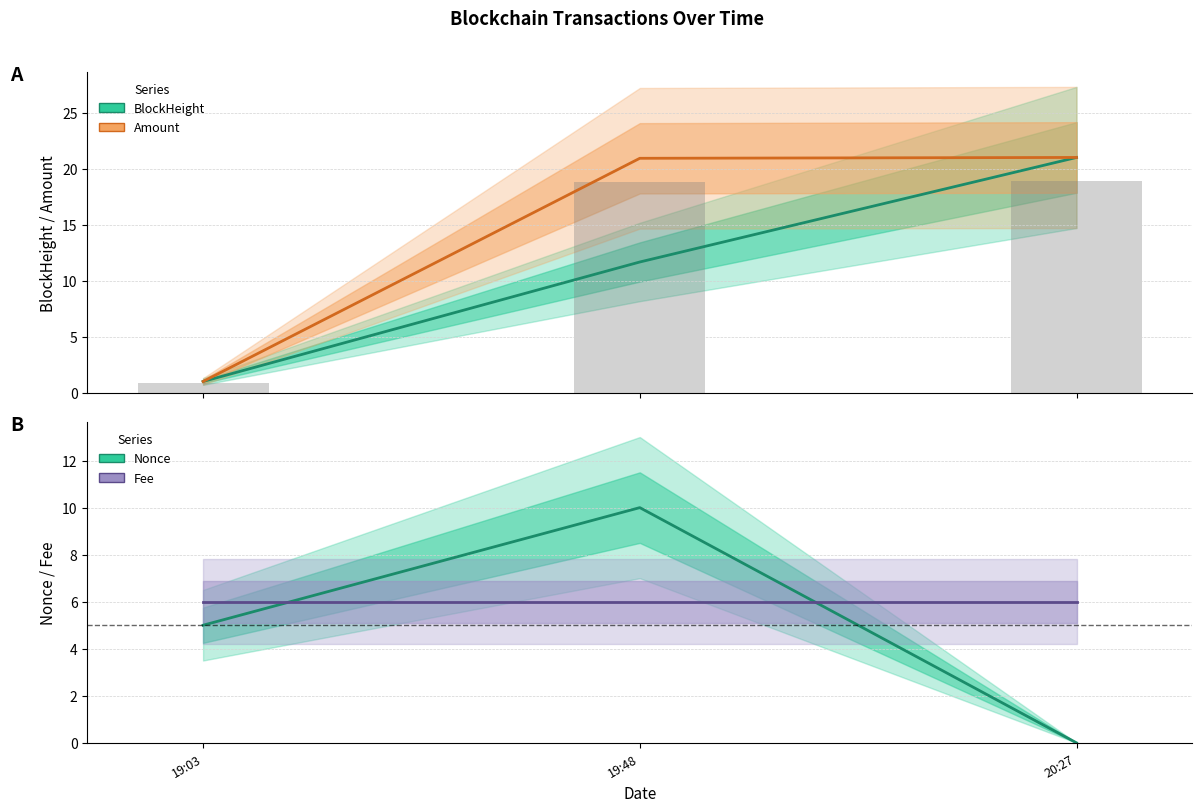

Where does the Nonce series first go above 5?

19:48